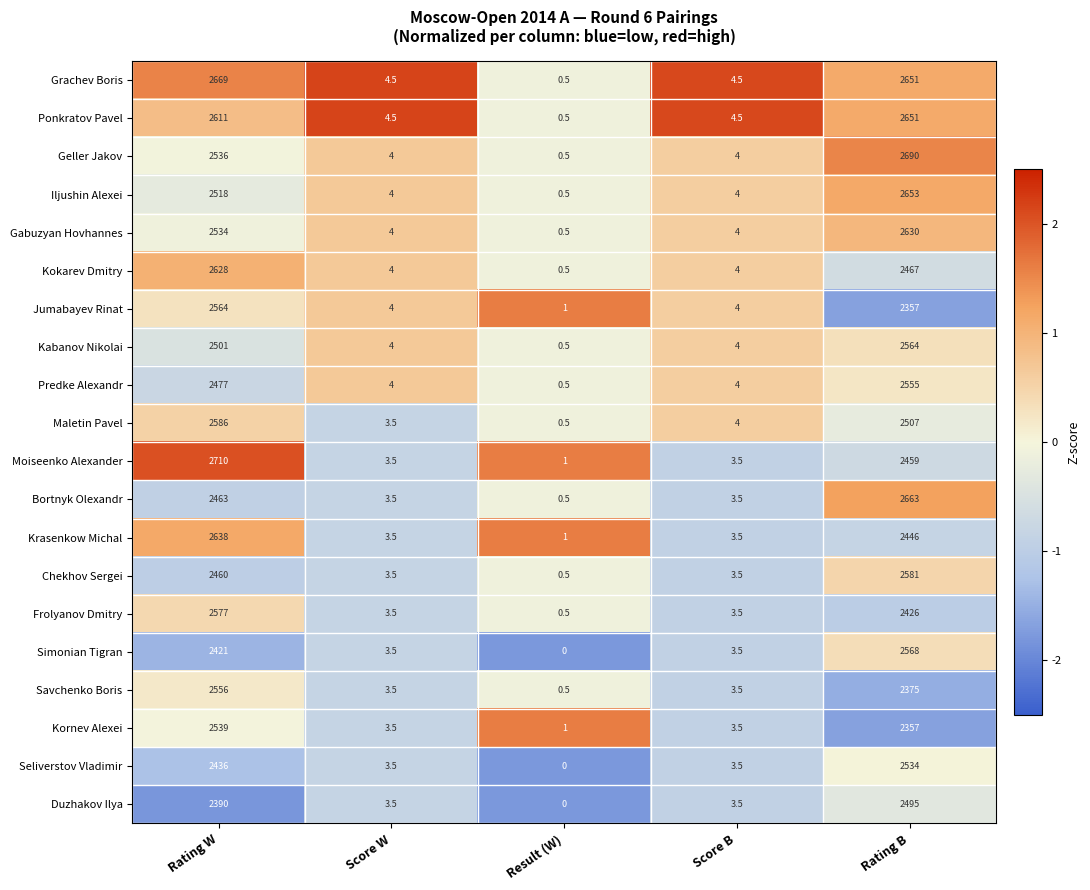

At which label does Ponkratov Pavel reach its minimum?

Result (W)